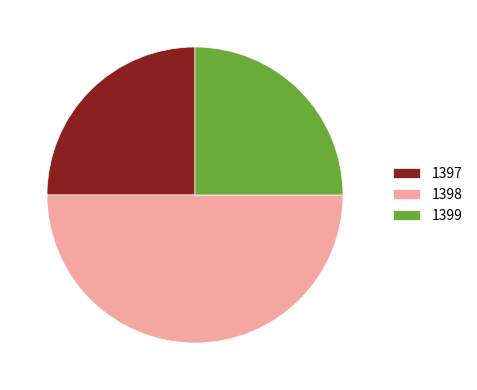

Which slice is the largest?

1398